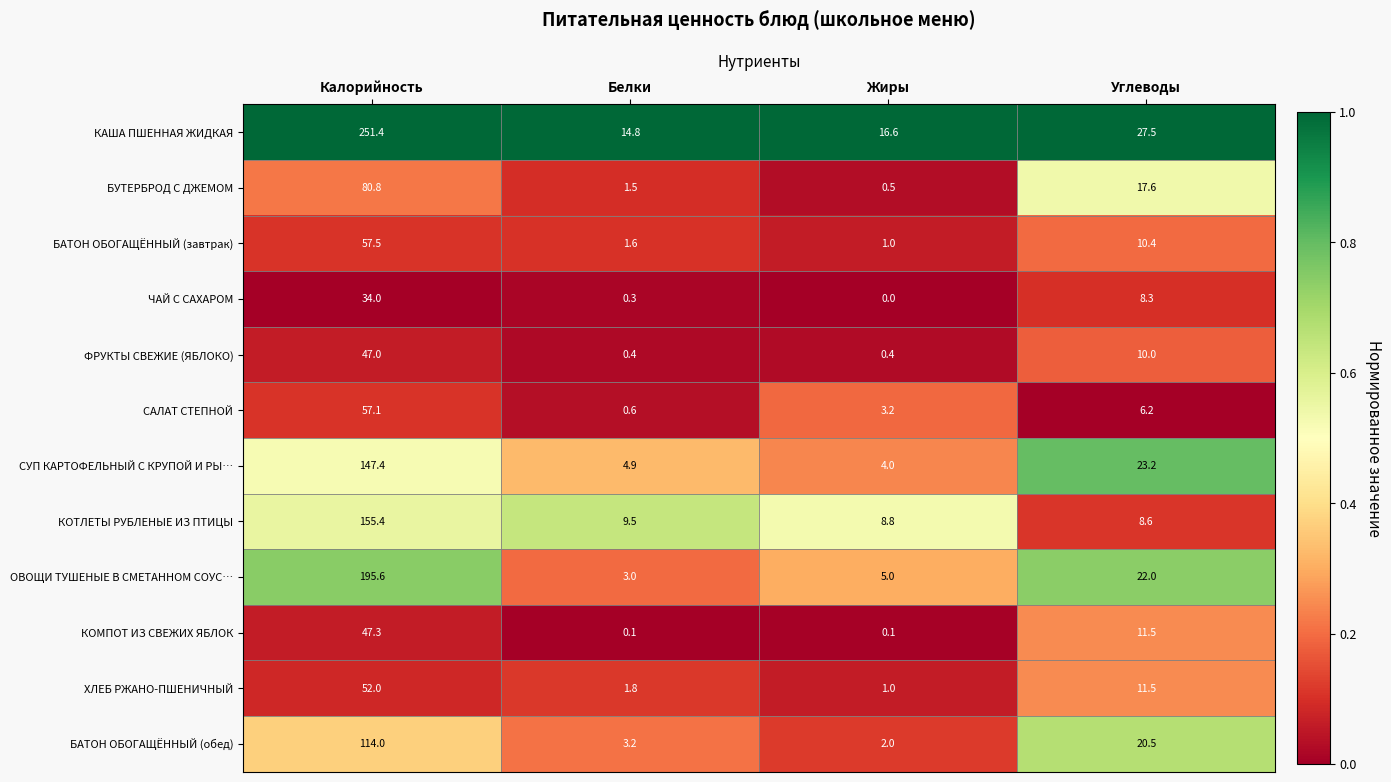

Rank the series at Калорийность from highest to lowest value.

КАША ПШЕННАЯ ЖИДКАЯ, ОВОЩИ ТУШЕНЫЕ В СМЕТАННОМ СОУС…, КОТЛЕТЫ РУБЛЕНЫЕ ИЗ ПТИЦЫ, СУП КАРТОФЕЛЬНЫЙ С КРУПОЙ И РЫ…, БАТОН ОБОГАЩЁННЫЙ (обед), БУТЕРБРОД С ДЖЕМОМ, БАТОН ОБОГАЩЁННЫЙ (завтрак), САЛАТ СТЕПНОЙ, ХЛЕБ РЖАНО-ПШЕНИЧНЫЙ, КОМПОТ ИЗ СВЕЖИХ ЯБЛОК, ФРУКТЫ СВЕЖИЕ (ЯБЛОКО), ЧАЙ С САХАРОМ